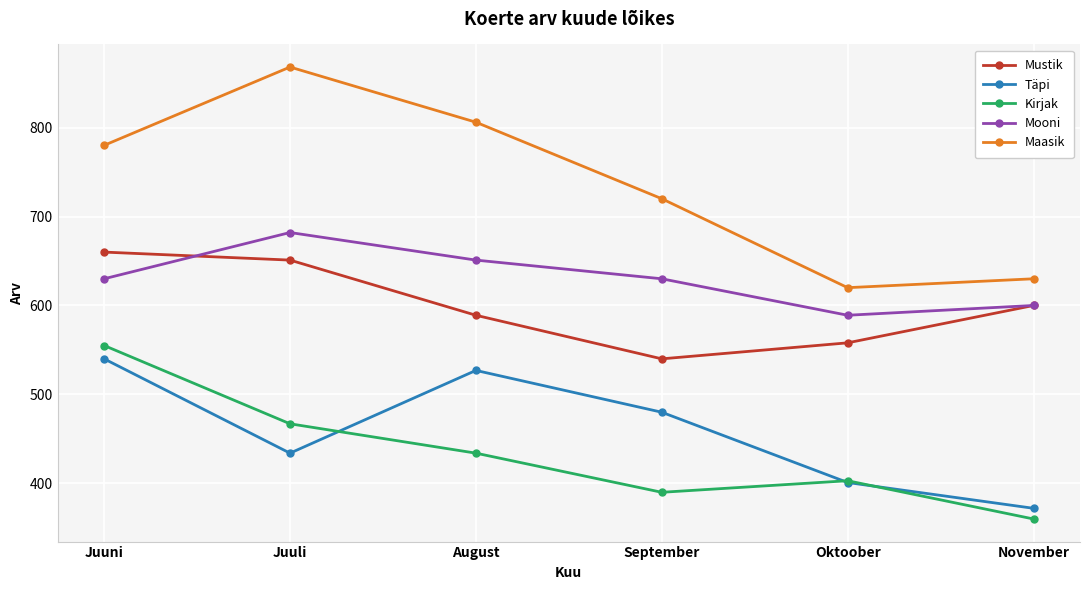

The Mustik series shows 392 at August. True or false?

False